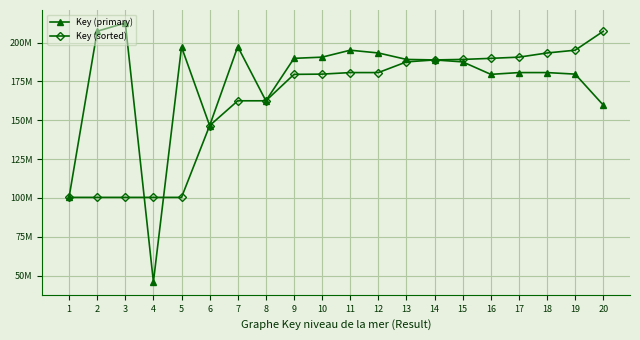

Does the chart have visible grid lines?

Yes